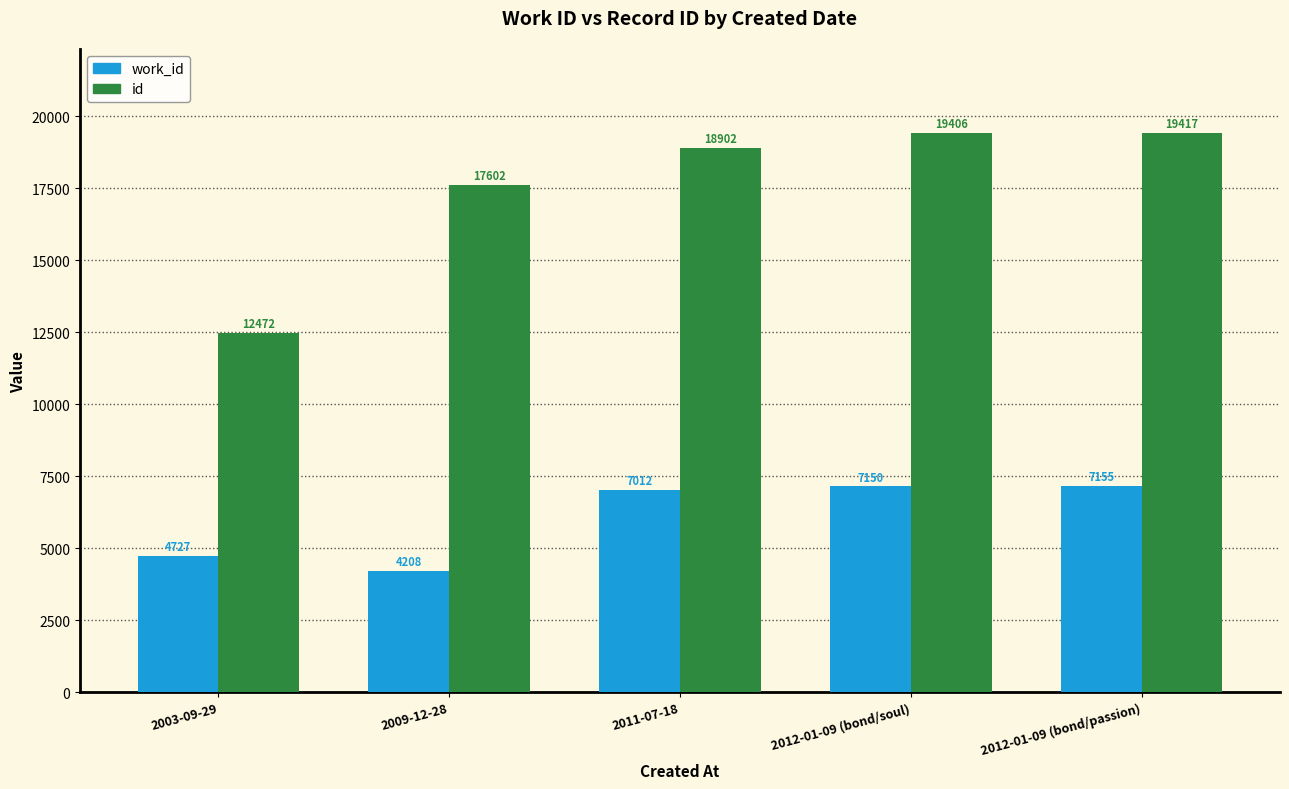

Read the id value at 2011-07-18.

18902